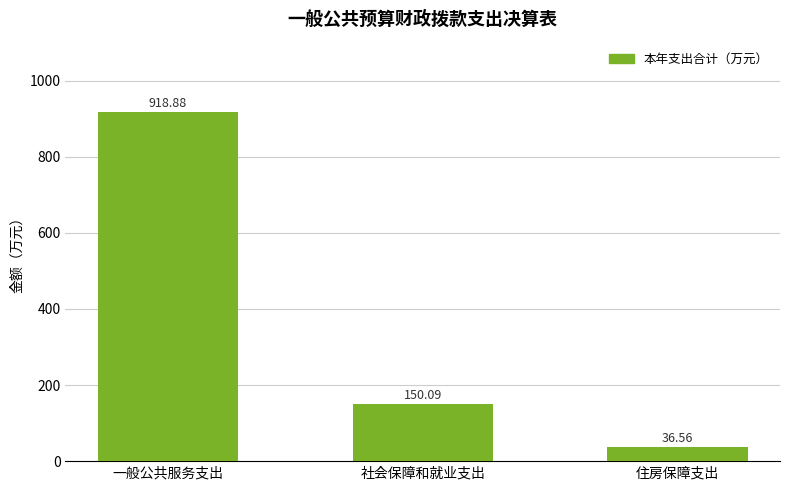

What is the smallest value displayed?

36.6